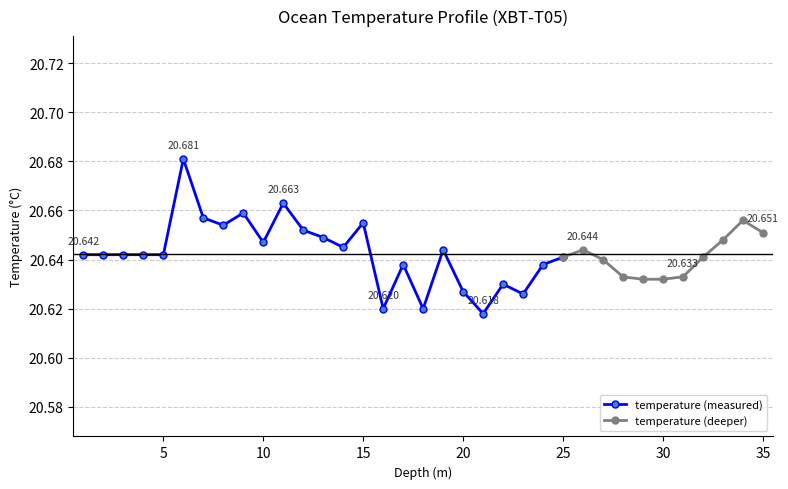

Reading left to right, what are all the values shown in this chart?

1.0=20.6	2.0=20.6	3.0=20.6	4.0=20.6	5.0=20.6	6.0=20.7	7.0=20.7	8.0=20.7	9.0=20.7	10.0=20.6	11.0=20.7	12.0=20.7	13.0=20.6	14.0=20.6	15.0=20.7	16.0=20.6	17.0=20.6	18.0=20.6	19.0=20.6	20.0=20.6	21.0=20.6	22.0=20.6	23.0=20.6	24.0=20.6	25.0=20.6	26.0=20.6	27.0=20.6	28.0=20.6	29.0=20.6	30.0=20.6	31.0=20.6	32.0=20.6	33.0=20.6	34.0=20.7	35.0=20.7